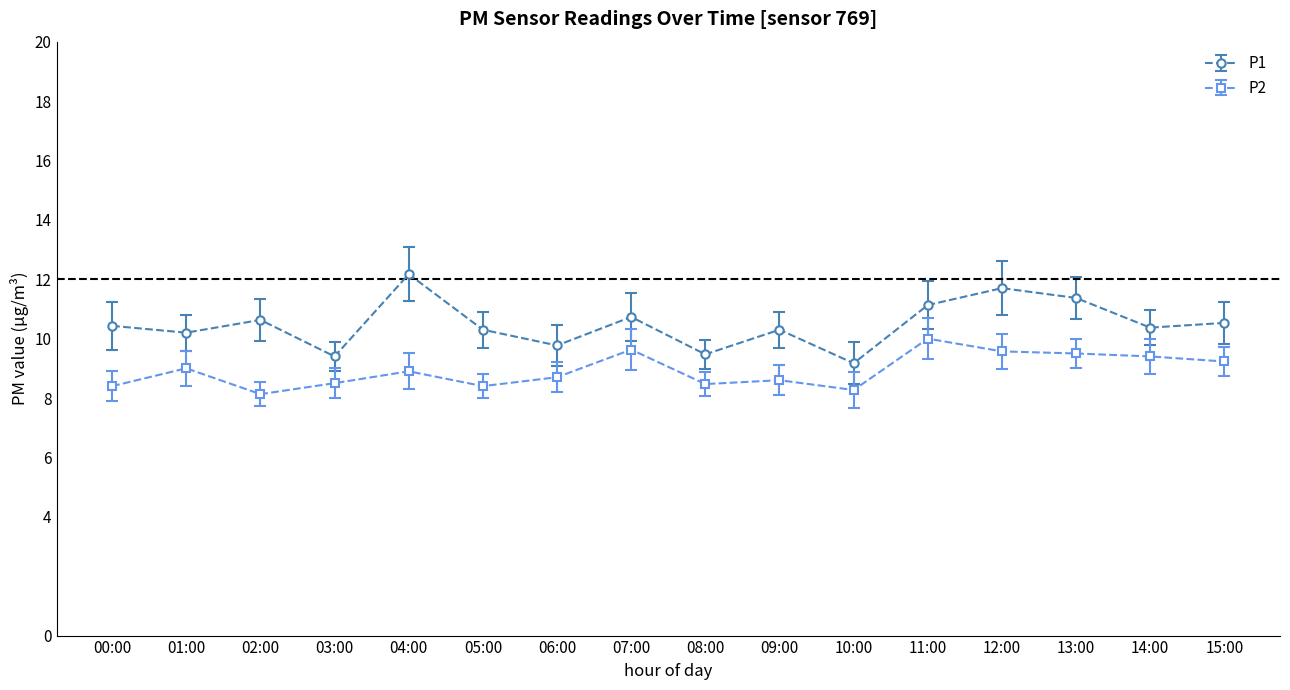

List the series in order of their overall mean, lowest first.

P2, P1